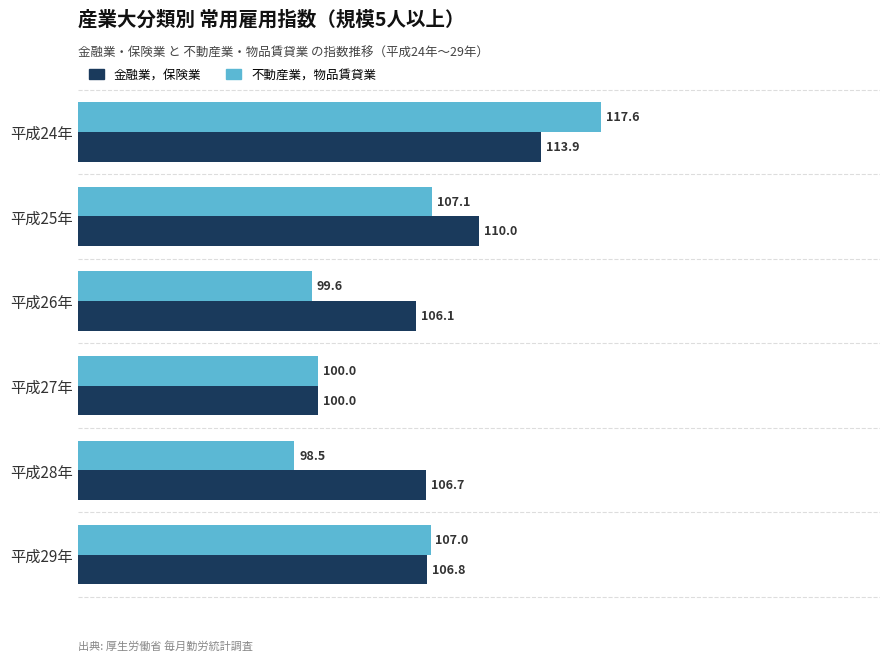

What is the smallest value displayed?

98.5